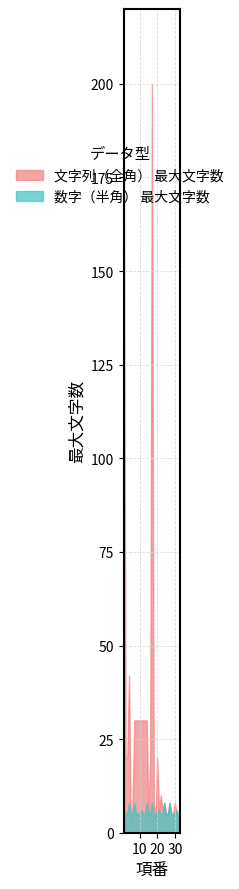

What is the minimum value shown in the chart?

2